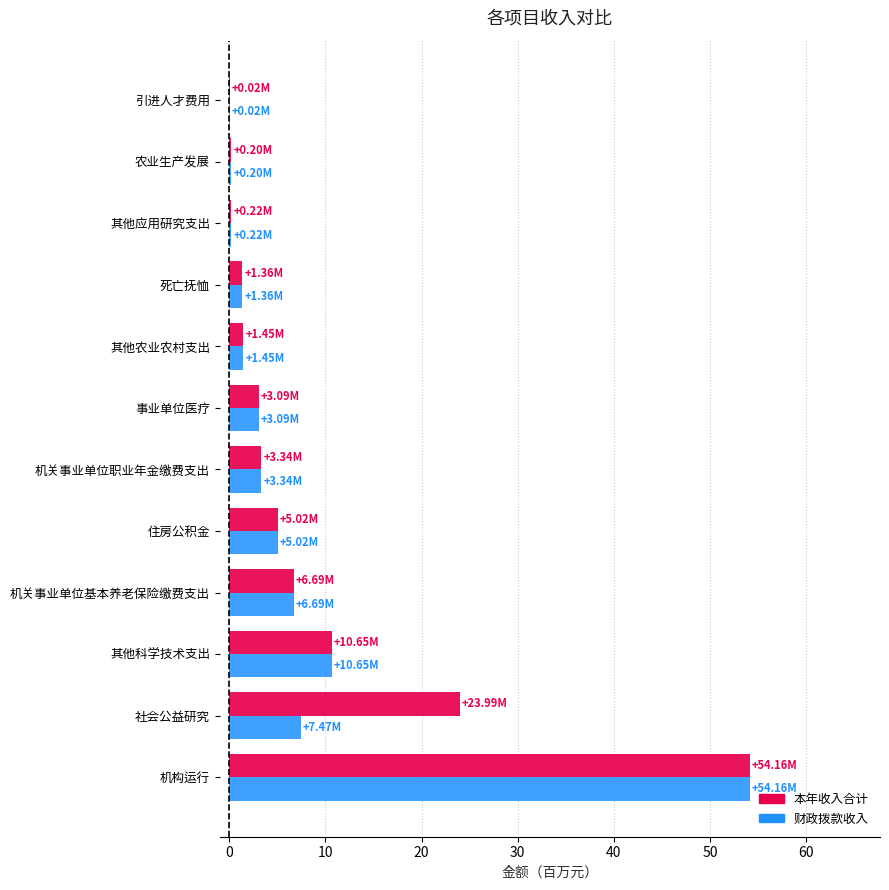

What is the sum of all 财政拨款收入 values?

93.7